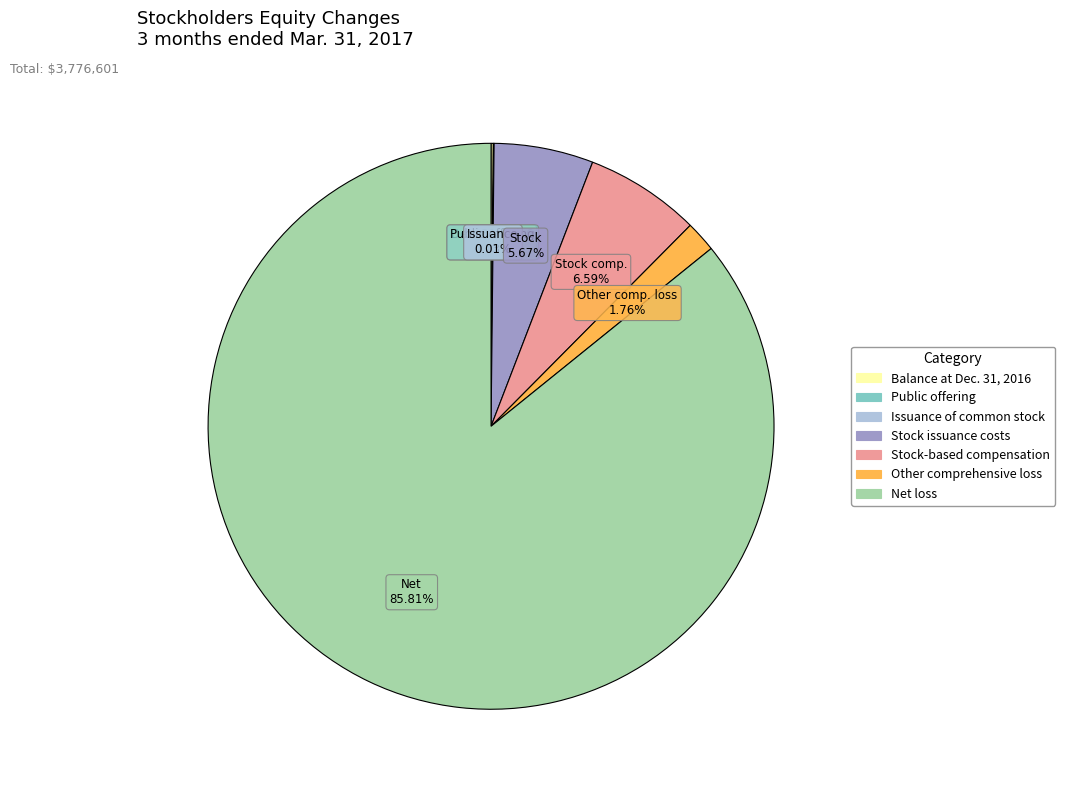

To the nearest percent, what percentage of the pie is Stock-based compensation?

7%